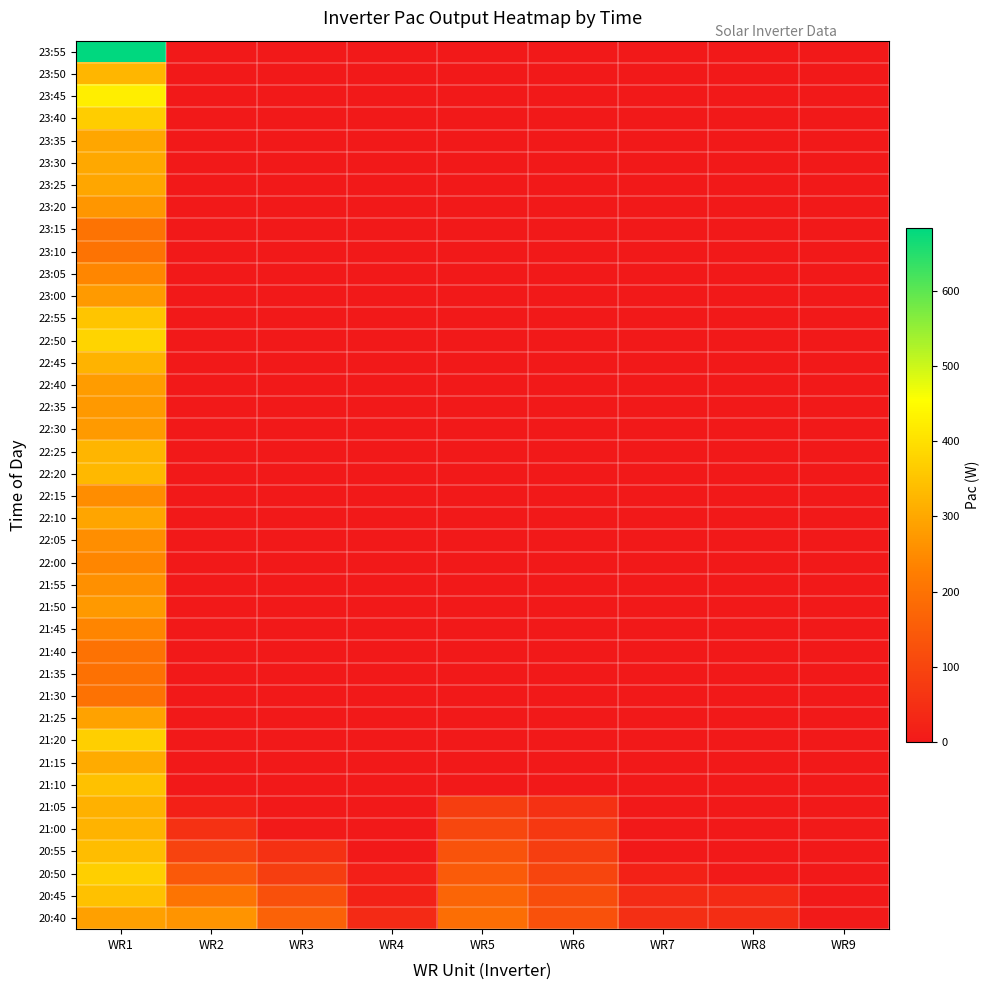

What is the difference between the highest and lowest values at WR8?

46